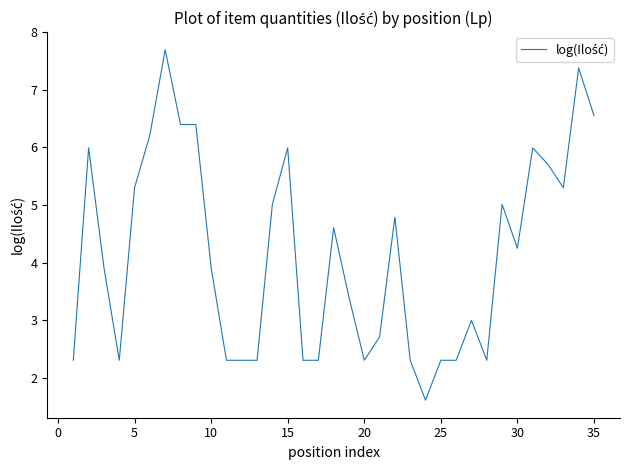

What is the greatest value displayed?

7.7